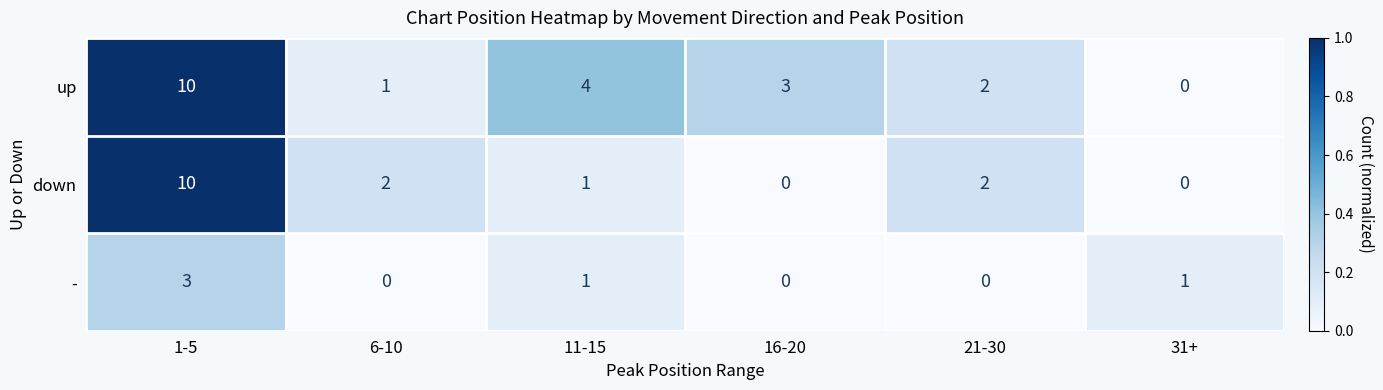

List the series in order of their overall mean, lowest first.

-, down, up